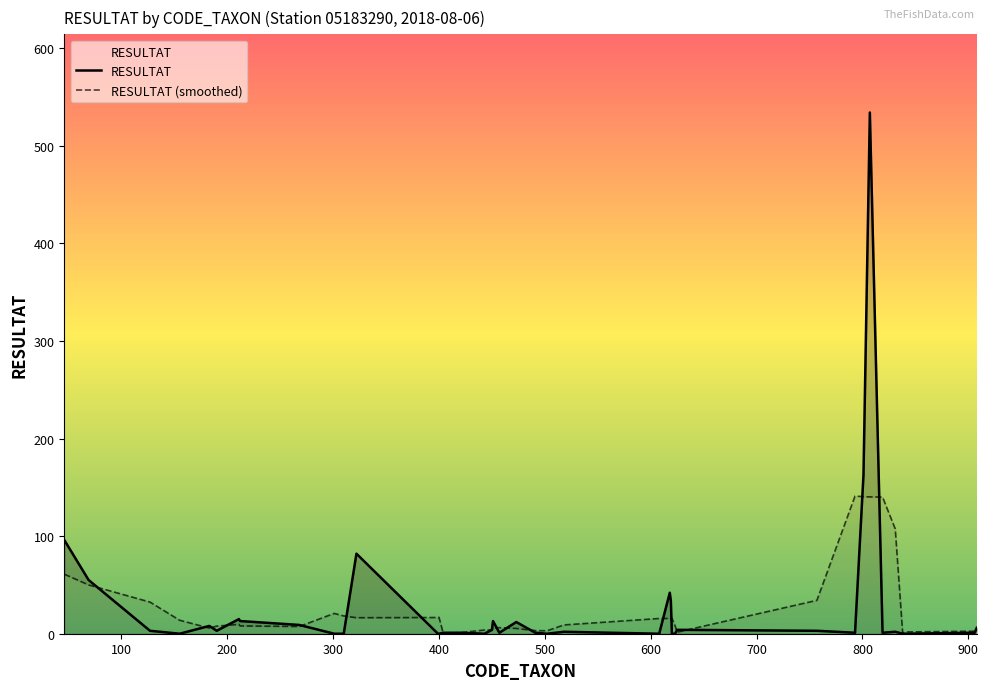

What is the difference between the maximum and second lowest values in the RESULTAT series?

534.0